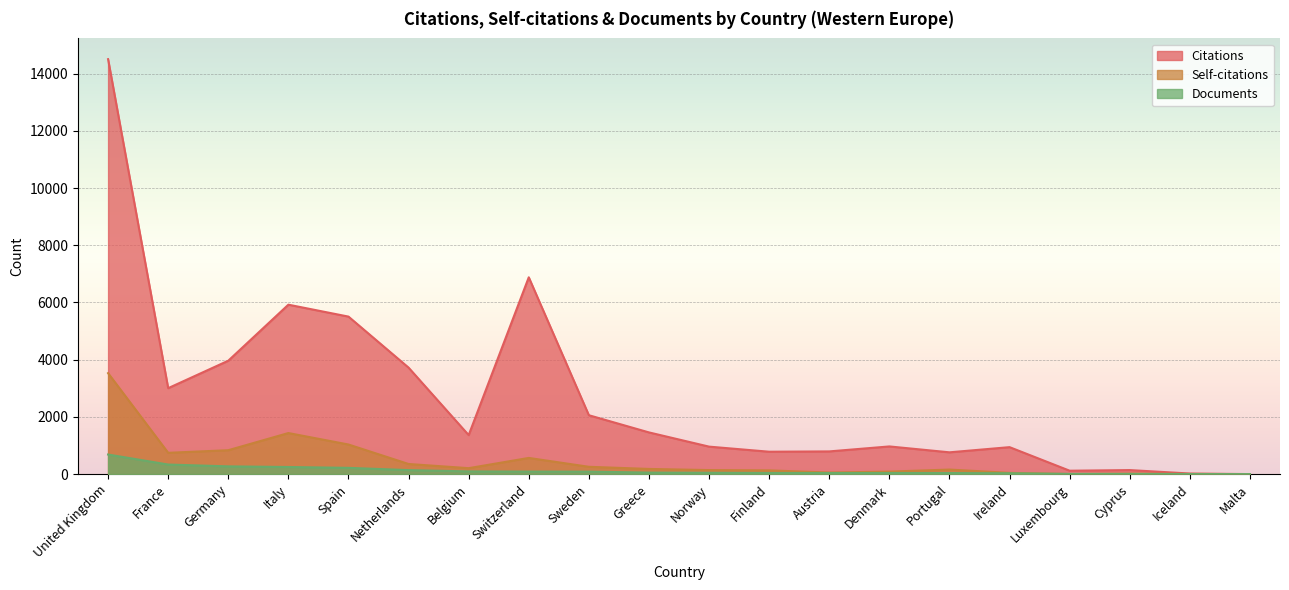

True or false: Self-citations and Documents intersect in this chart.

True